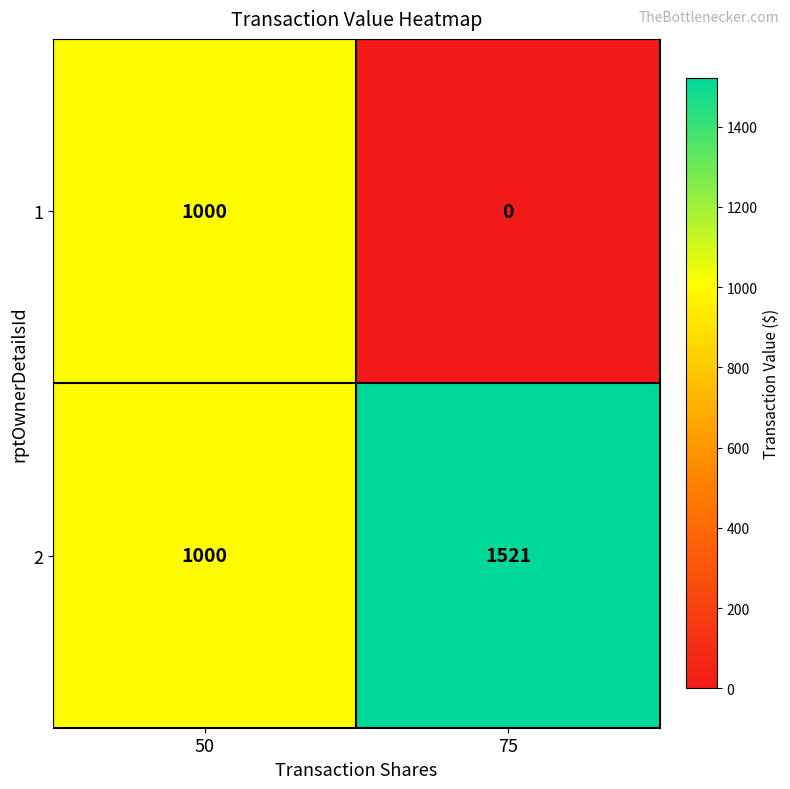

What is the sum of all 2 values?

2521